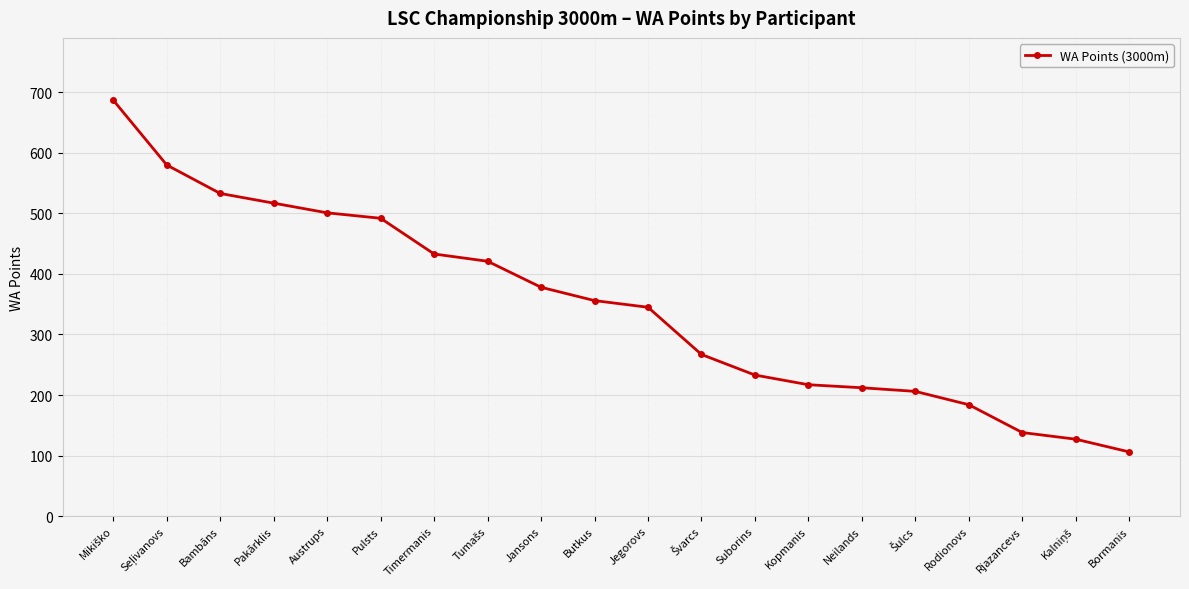

Reading right to left, list all the values displayed in this chart.

106	127	138	184	206	212	217	233	267	345	356	378	421	433	492	501	517	533	580	687